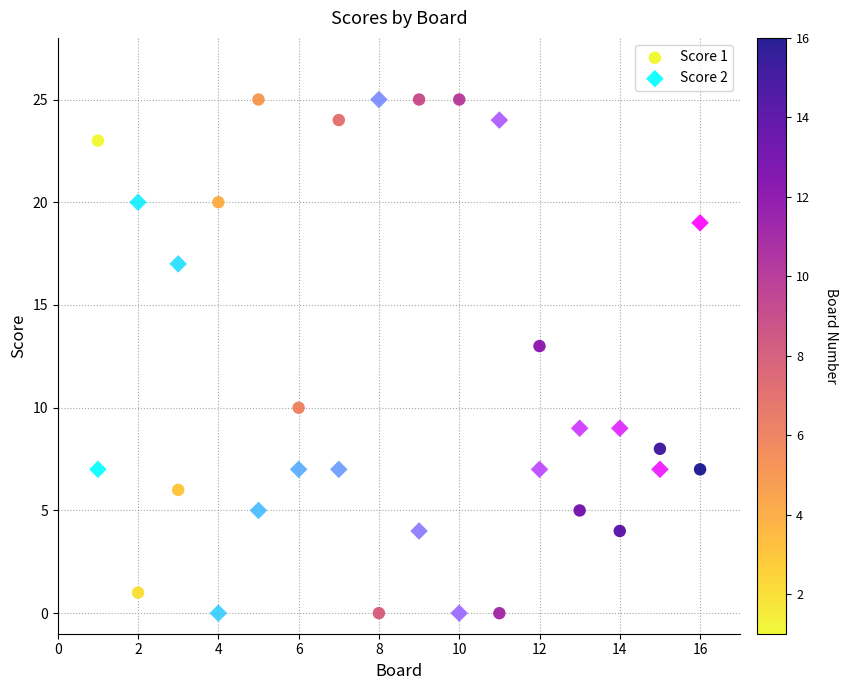

What is the X range (max minus min) for the scatter plot?

15